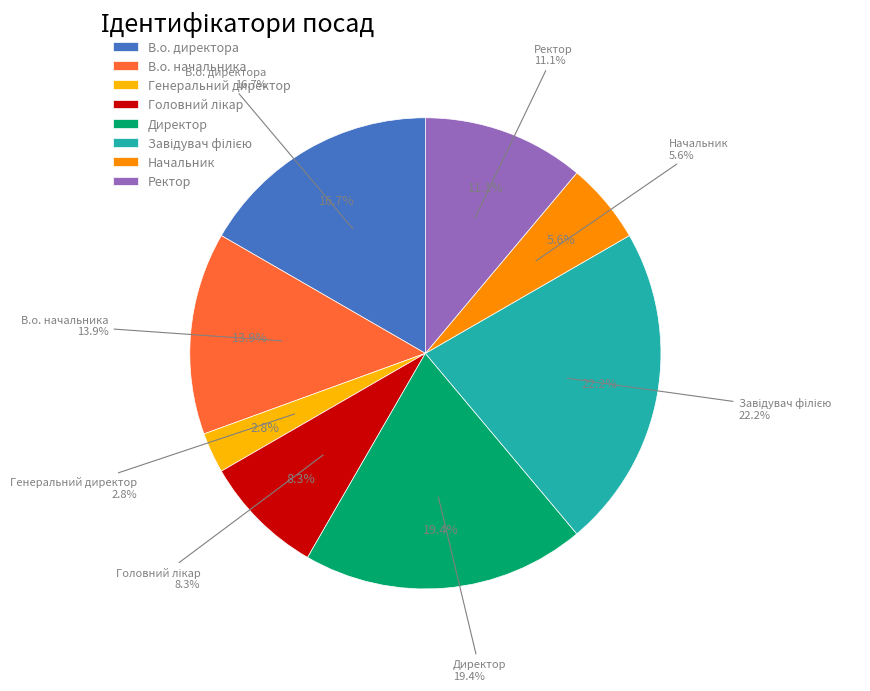

Rank the categories by value from lowest to highest.

Генеральний директор, Начальник, Головний лікар, Ректор, В.о. начальника, В.о. директора, Директор, Завідувач філією